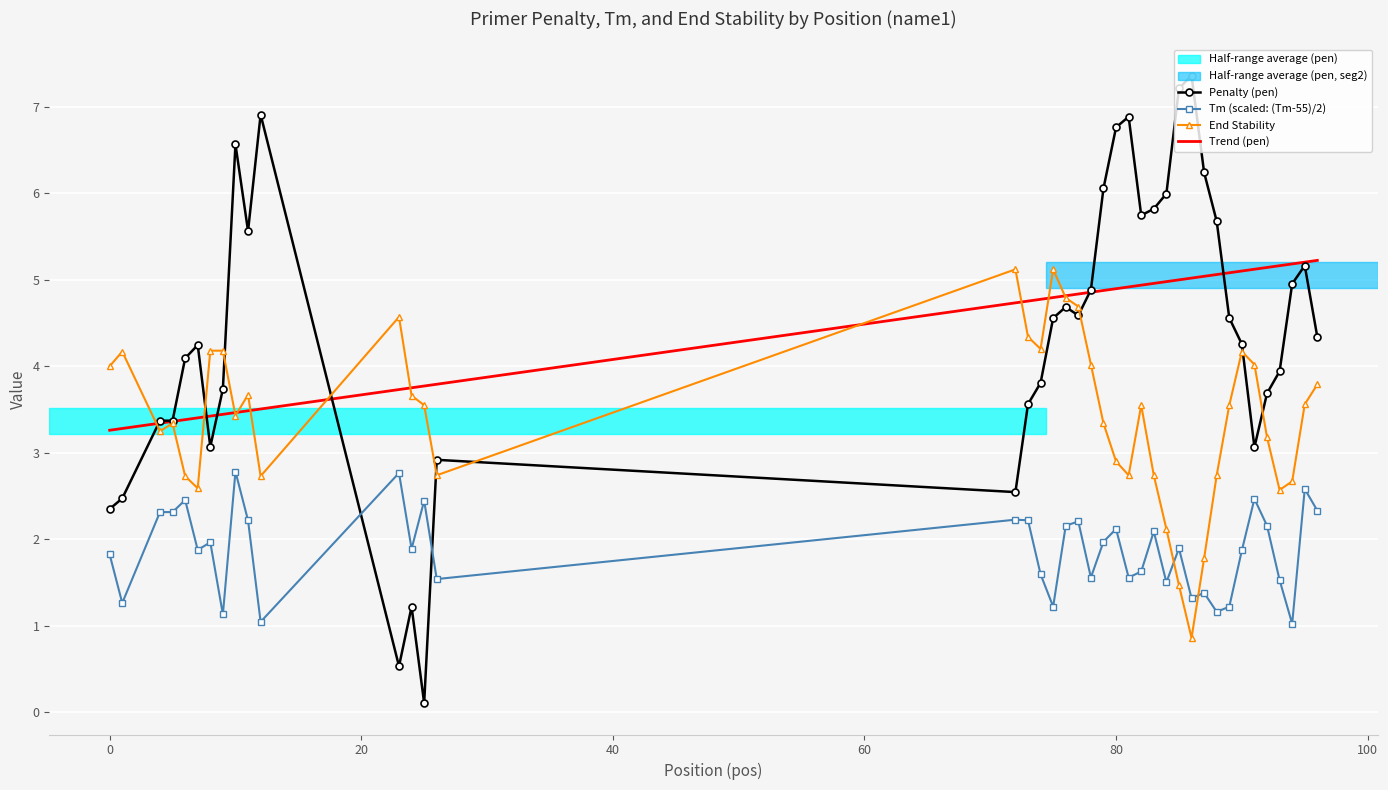

What is the sum of all Trend (pen) values?

176.9